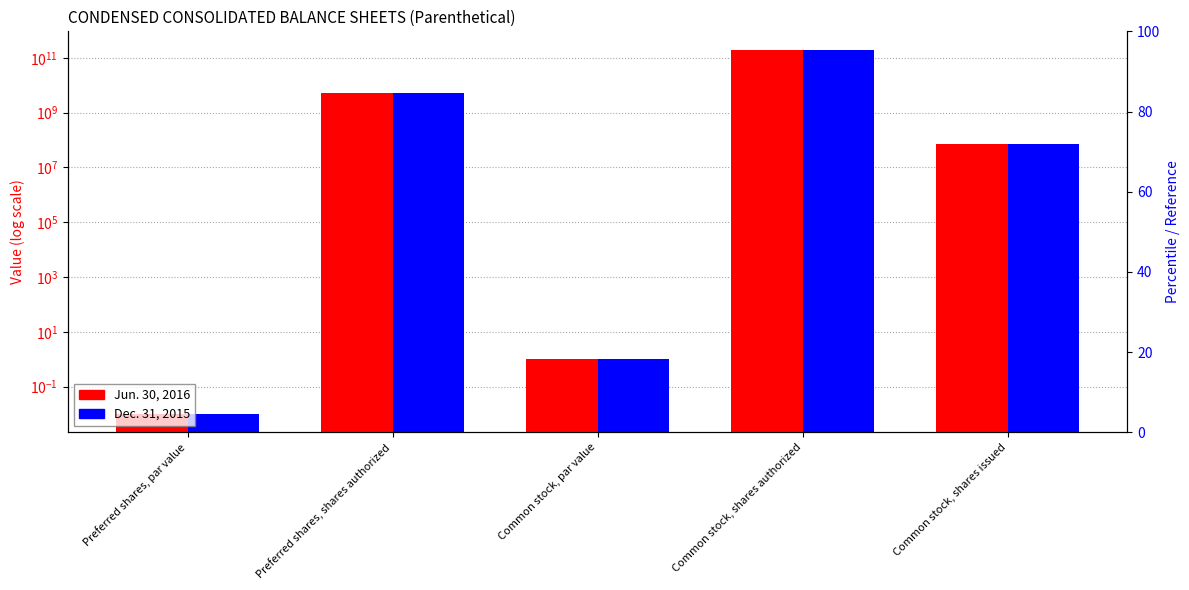

What is the sum of all Jun. 30, 2016 values?

205072426140.0